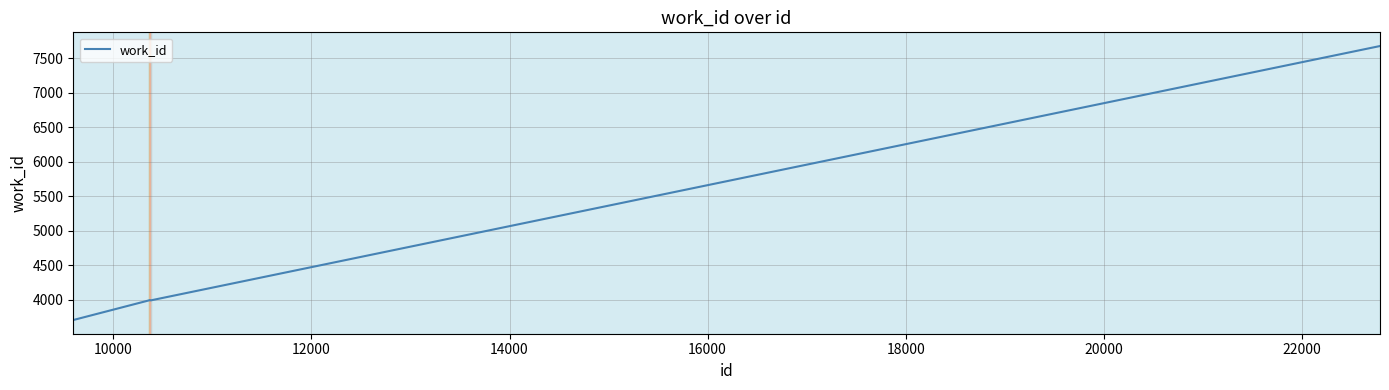

What is the average value?

4416